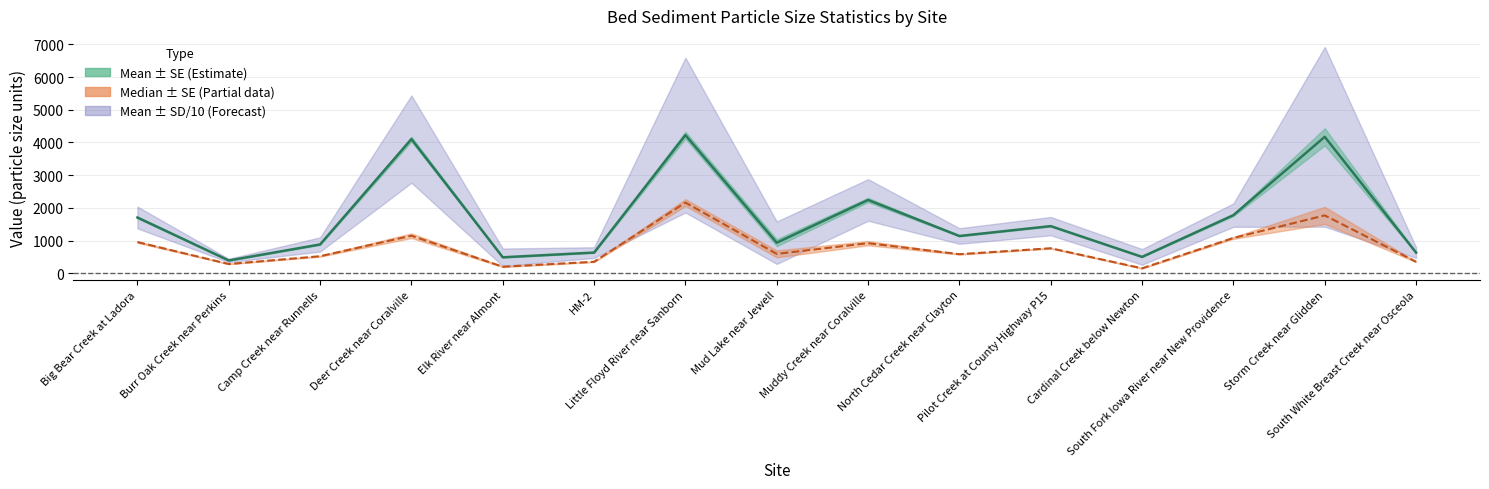

At how many categories does at least one series exceed 3263?

3